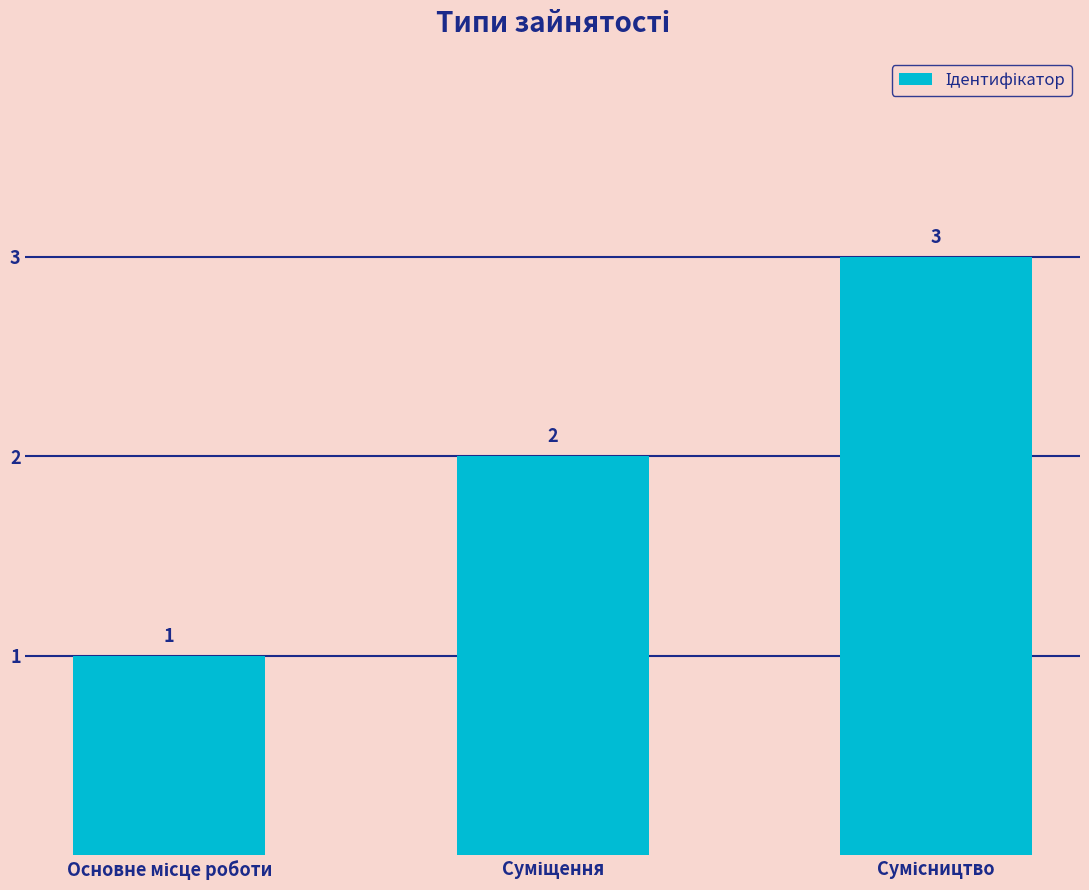

Does the chart contain any negative values?

No